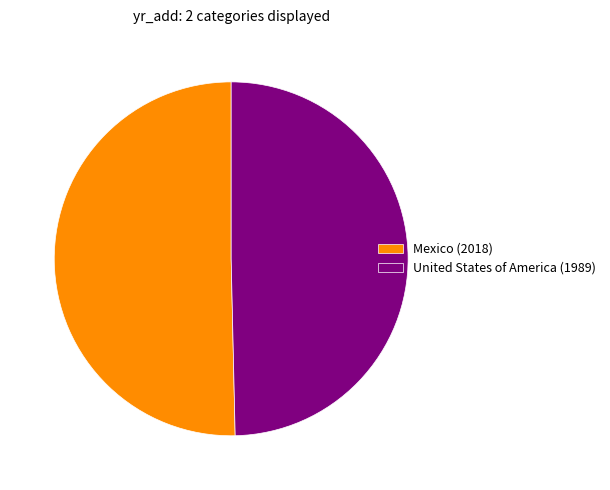

Which slice is the largest?

Mexico